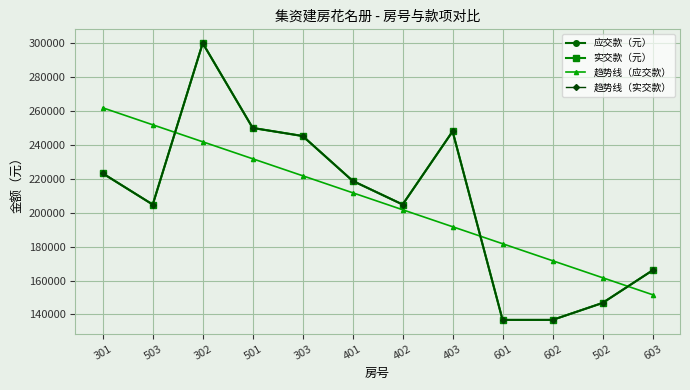

Rank the series at 302 from lowest to highest value.

趋势线（应交款）, 应交款（元）, 实交款（元）, 趋势线（实交款）